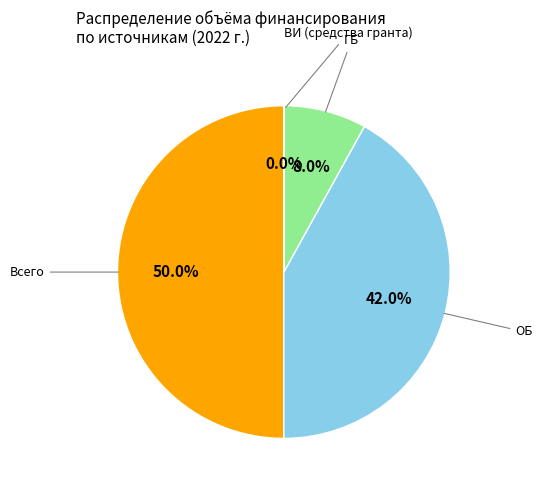

Which has a higher value, ОБ or Всего?

Всего